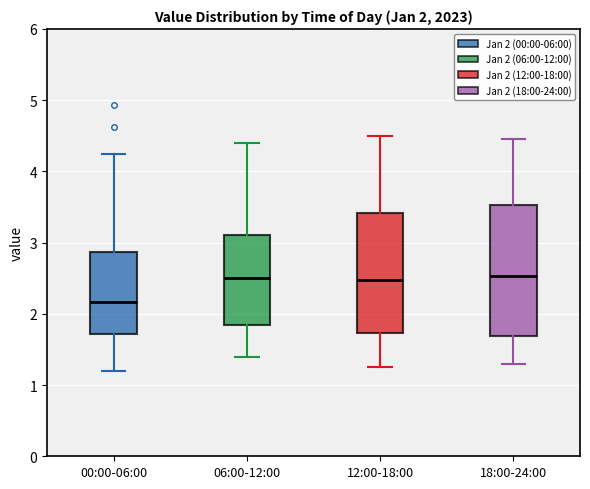

Which box is the tallest, from its lower edge to its upper edge?

18:00-24:00